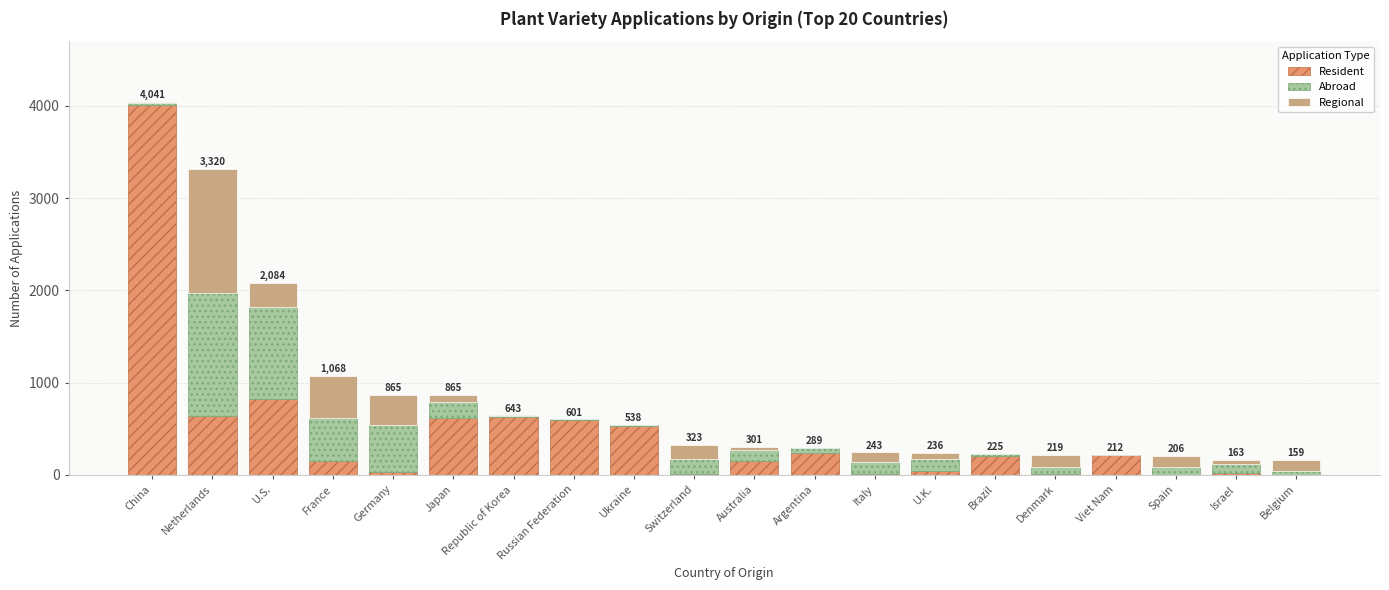

At which category is the sum across all series the highest?

China